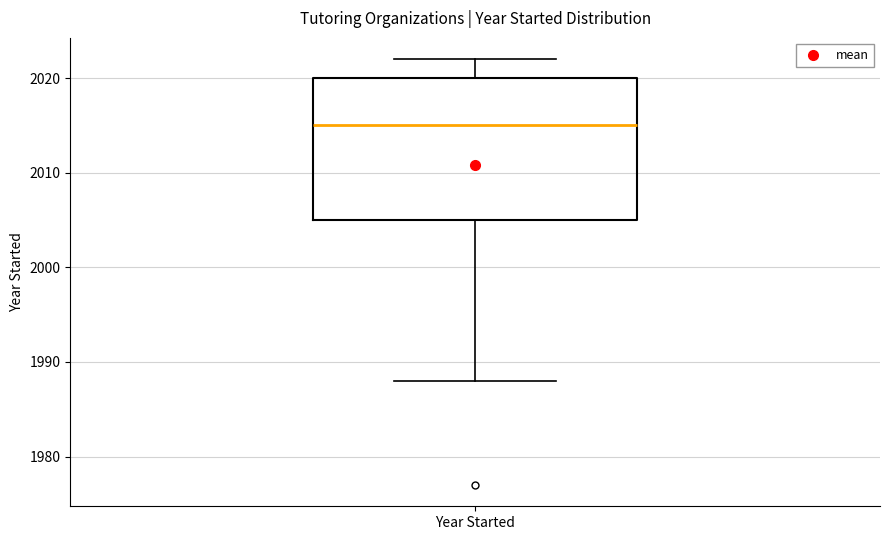

Read this box plot against the y-axis: the position of the median line, the range covered by the box, and the ends of both whiskers. The values are not printed on the chart, so give them approximately, as read against the axis.

median 2015, box 2005 to 2020, whiskers 1988 to 2022